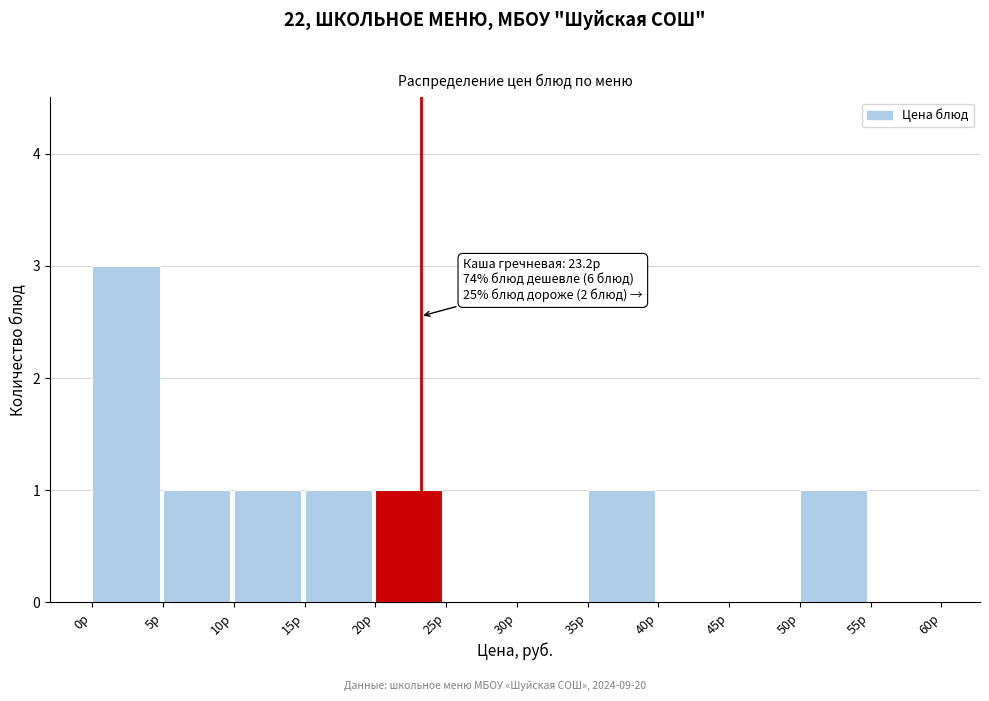

Over which range of the x-axis is the bar tallest?

0 to 5